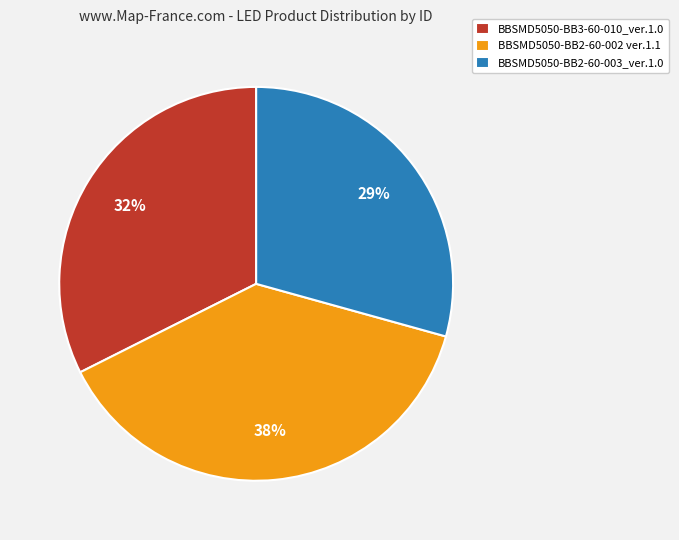

Is BBSMD5050-BB2-60-003_ver.1.0 the majority of the pie?

No